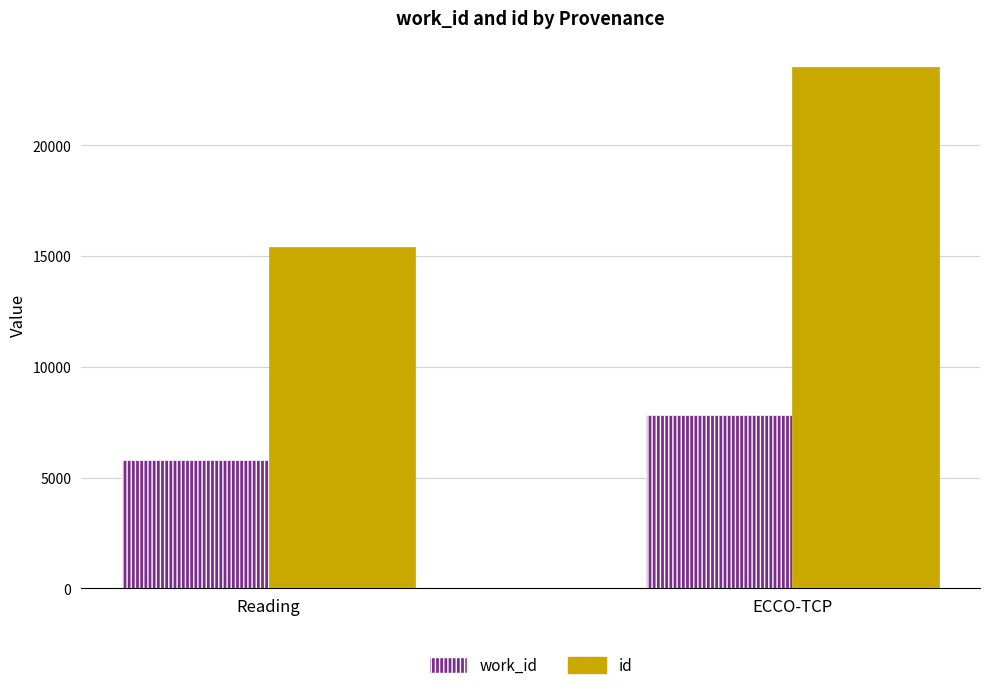

Which series changed the most between Reading and ECCO-TCP?

id